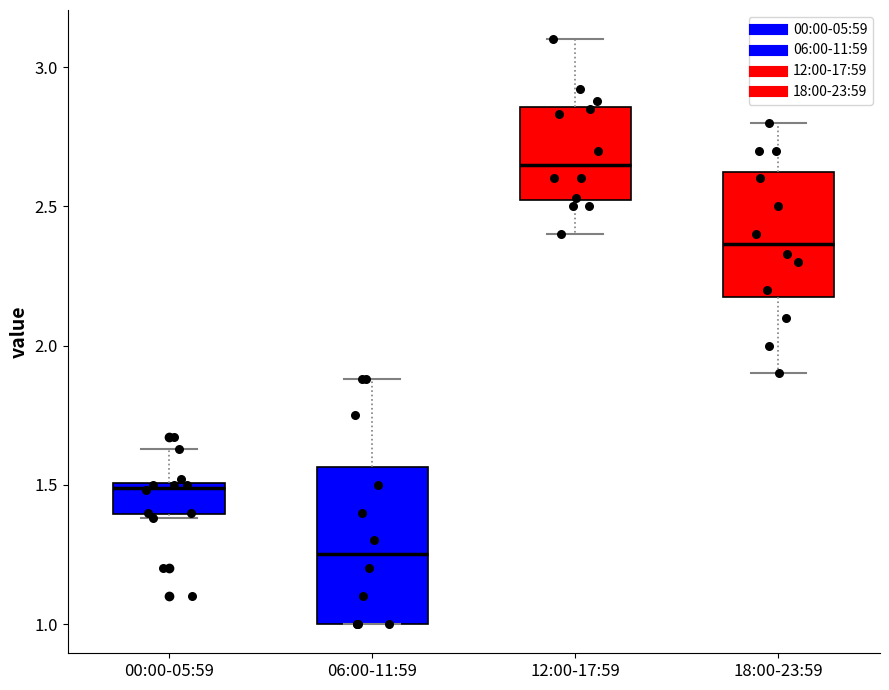

Where is the lower edge of the box for 00:00-05:59 on the y-axis? The values are not printed on the chart, so give them approximately, as read against the axis.

1.40